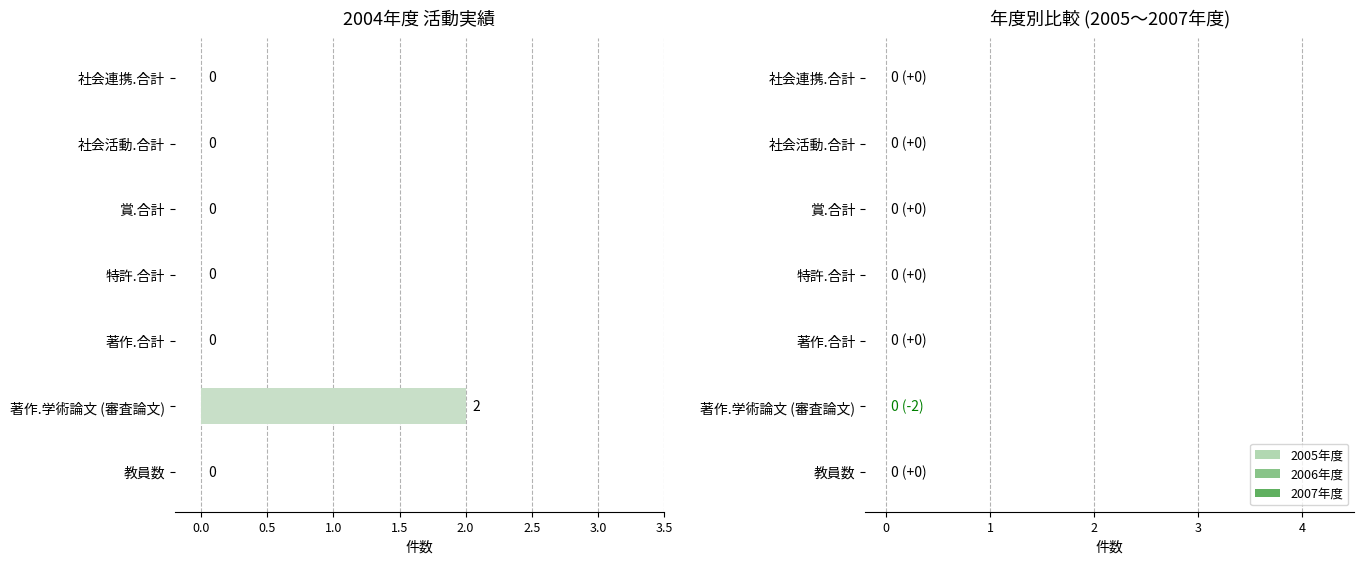

Which label corresponds to the largest value in the chart?

著作.学術論文 (審査論文)